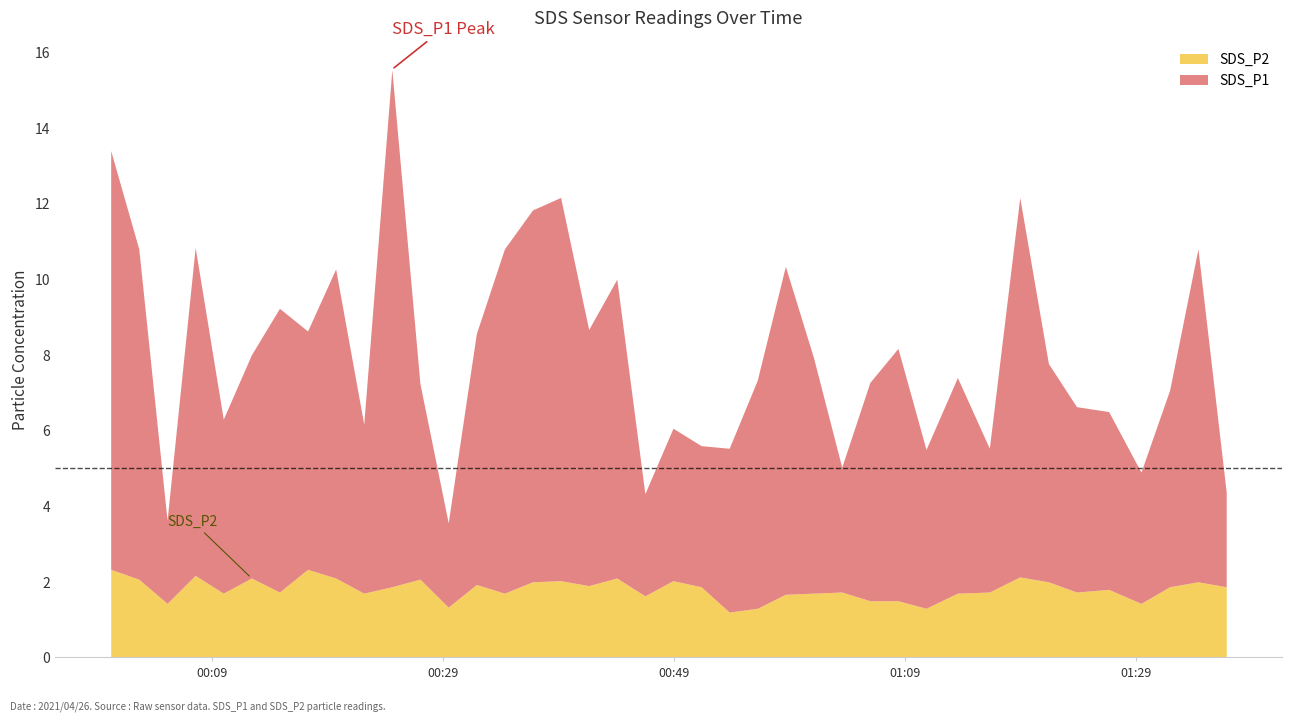

True or false: SDS_P2 and SDS_P1 intersect in this chart.

False